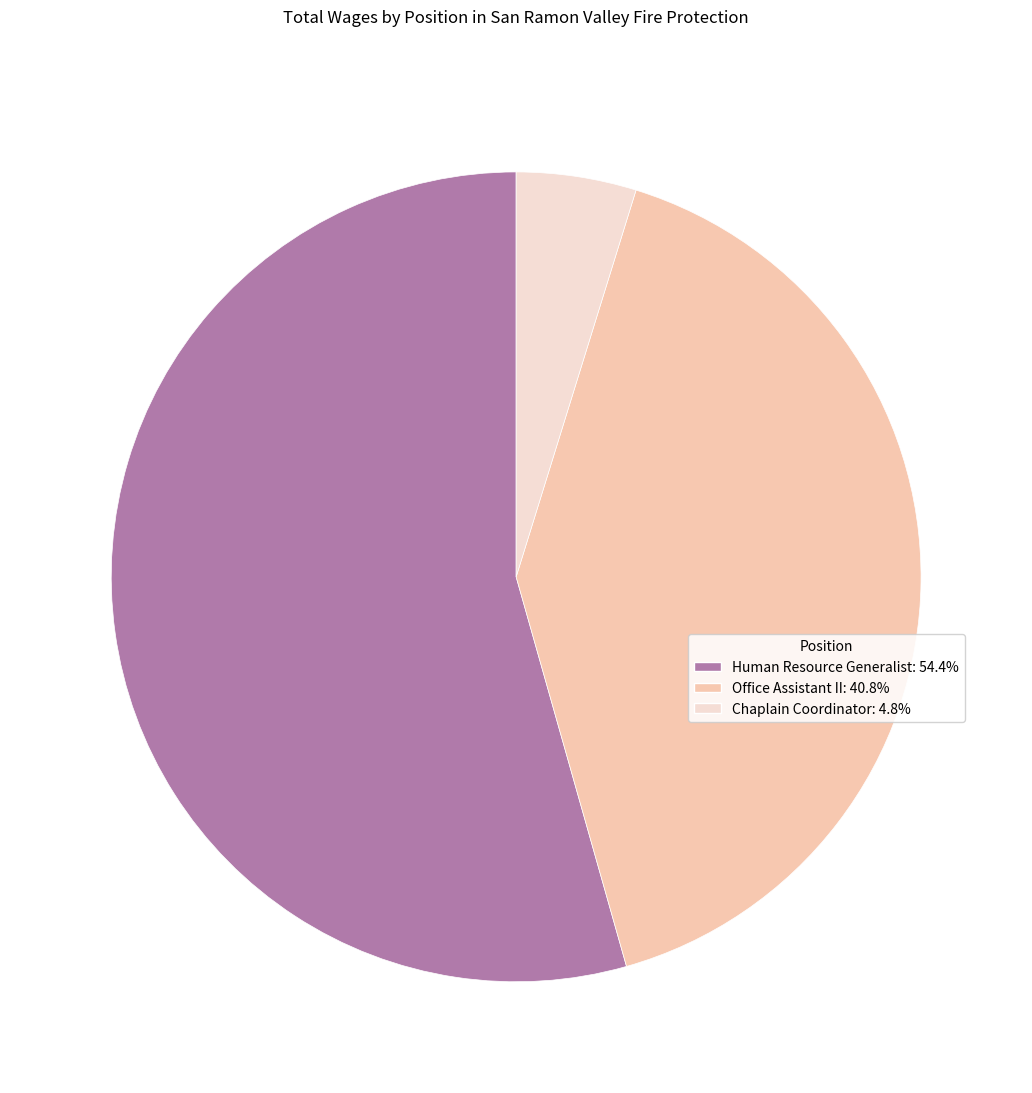

Count the number of slices in the pie.

3